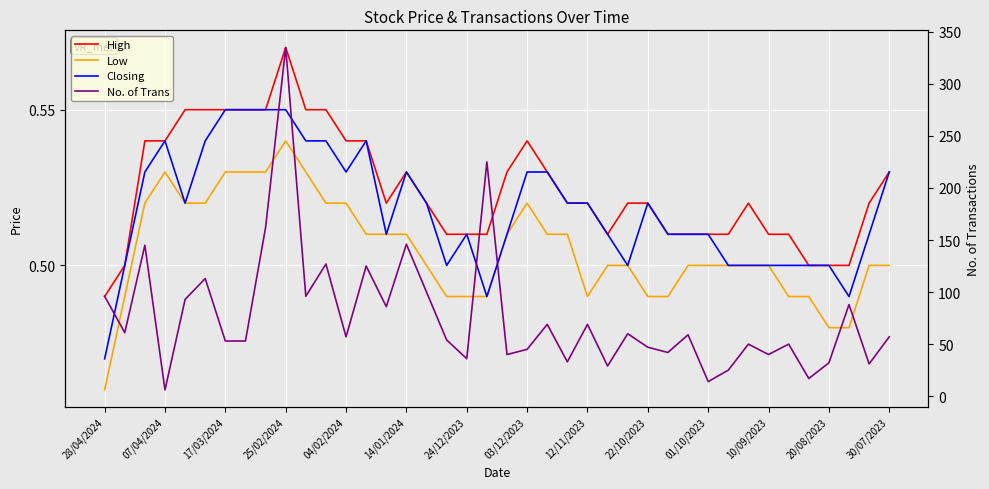

Reading left to right, extract all data points from this chart.

High: 0.5	0.5	0.5	0.5	0.6	0.6	0.6	0.6	0.6	0.6	0.6	0.6	0.5	0.5	0.5	0.5	0.5	0.5	0.5	0.5	0.5	0.5	0.5	0.5	0.5	0.5	0.5	0.5	0.5	0.5	0.5	0.5	0.5	0.5	0.5	0.5	0.5	0.5	0.5	0.5
Low: 0.5	0.5	0.5	0.5	0.5	0.5	0.5	0.5	0.5	0.5	0.5	0.5	0.5	0.5	0.5	0.5	0.5	0.5	0.5	0.5	0.5	0.5	0.5	0.5	0.5	0.5	0.5	0.5	0.5	0.5	0.5	0.5	0.5	0.5	0.5	0.5	0.5	0.5	0.5	0.5
Closing: 0.5	0.5	0.5	0.5	0.5	0.5	0.6	0.6	0.6	0.6	0.5	0.5	0.5	0.5	0.5	0.5	0.5	0.5	0.5	0.5	0.5	0.5	0.5	0.5	0.5	0.5	0.5	0.5	0.5	0.5	0.5	0.5	0.5	0.5	0.5	0.5	0.5	0.5	0.5	0.5
No. of Trans: 96.0	61.0	145.0	6.0	93.0	113.0	53.0	53.0	162.0	335.0	96.0	127.0	57.0	125.0	86.0	146.0	100.0	54.0	36.0	225.0	40.0	45.0	69.0	33.0	69.0	29.0	60.0	47.0	42.0	59.0	14.0	25.0	50.0	40.0	50.0	17.0	32.0	88.0	31.0	57.0